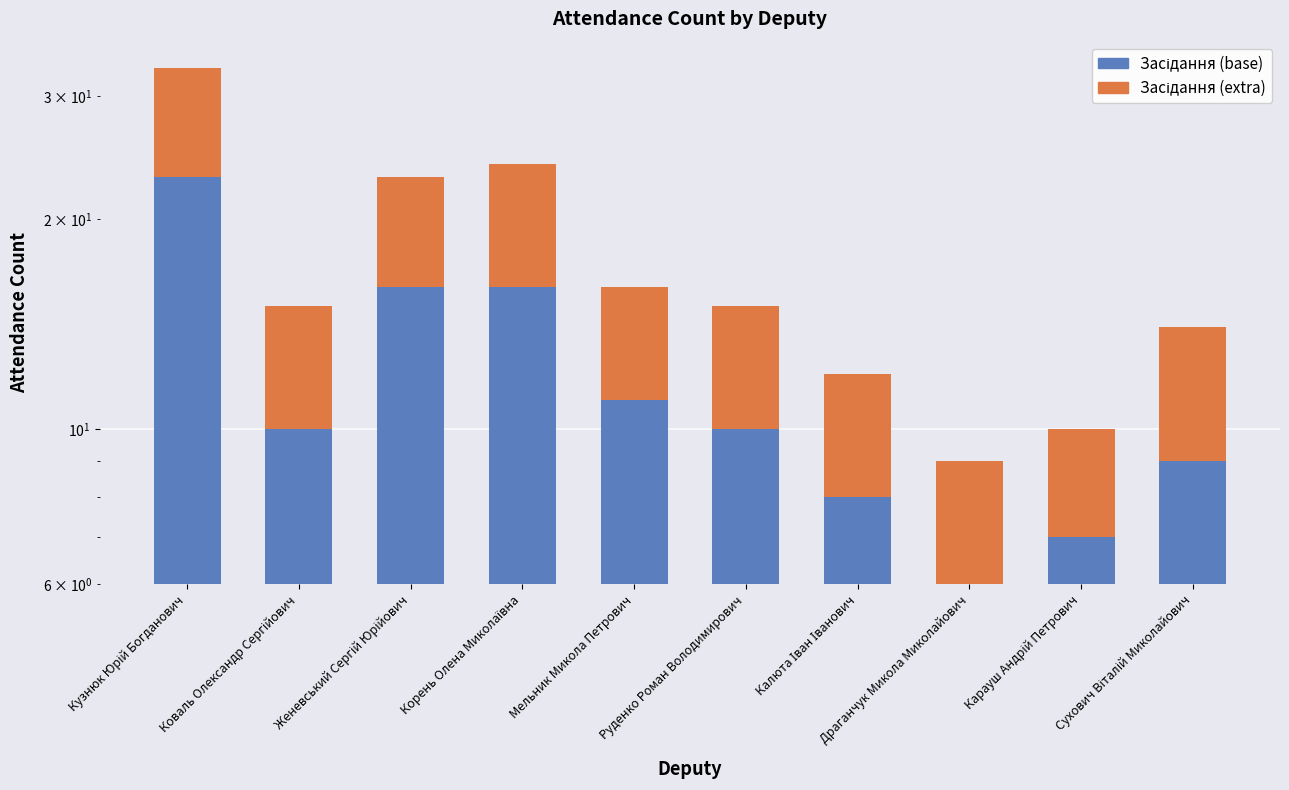

At which category is the sum across all series the highest?

Кузнюк Юрій Богданович